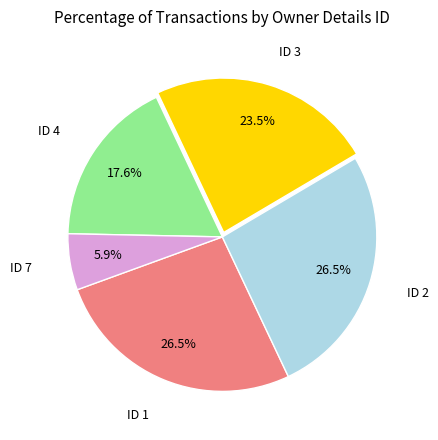

Does any single category account for the majority?

No